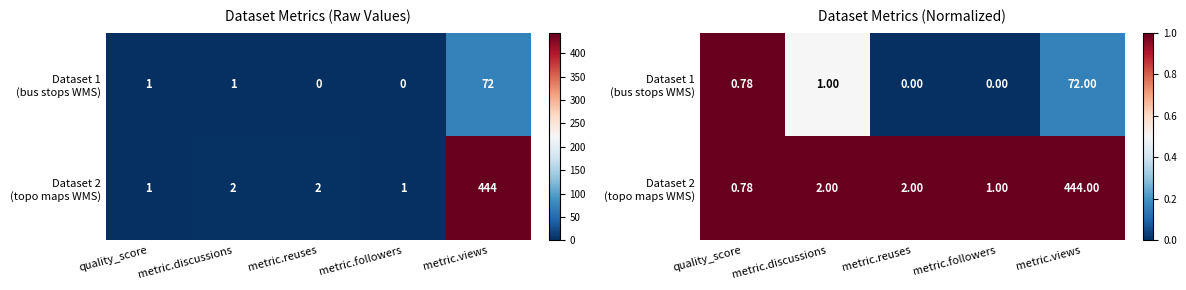

Which category has the lowest value in the Dataset 1 (bus stops WMS) series?

metric.reuses